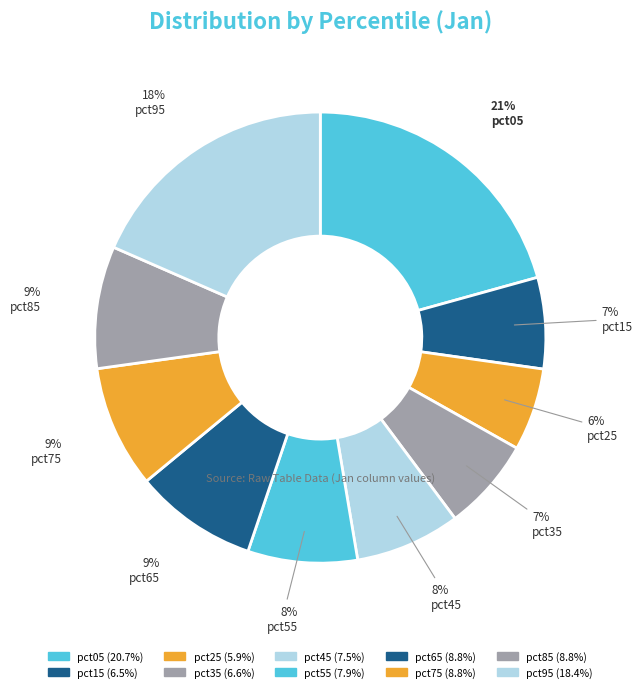

Count the number of slices in the pie.

10